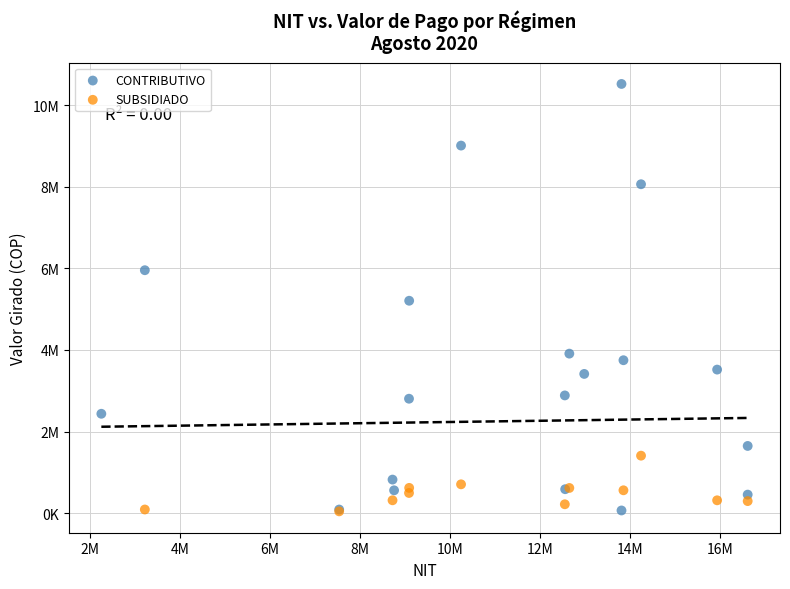

Which series has the widest spread of Y values?

CONTRIBUTIVO